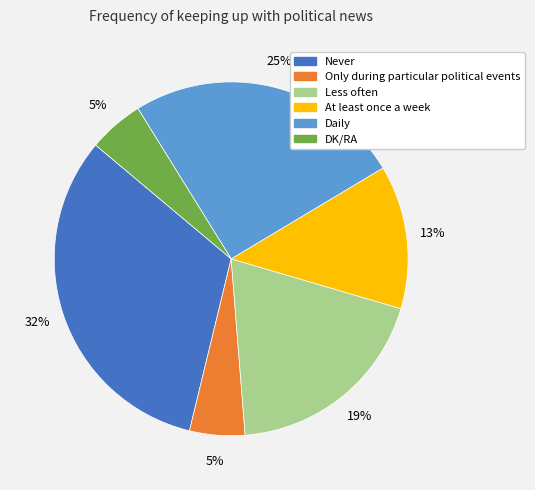

Combined, do Never and Less often account for over 50%?

Yes